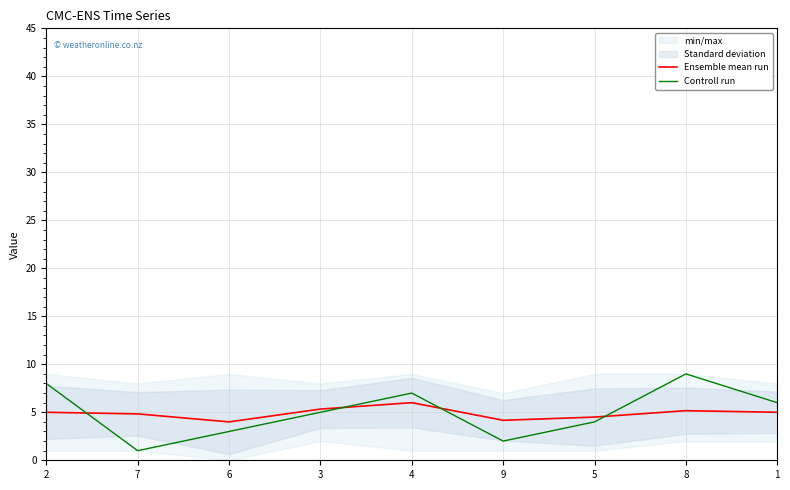

At which label does Controll run first exceed 5?

2